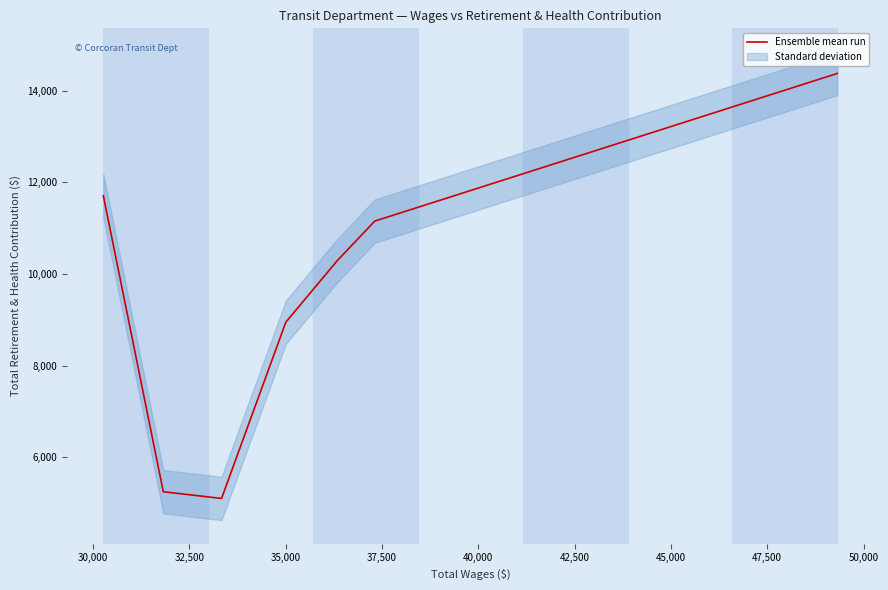

What is the highest value of the Ensemble mean run series?

14372